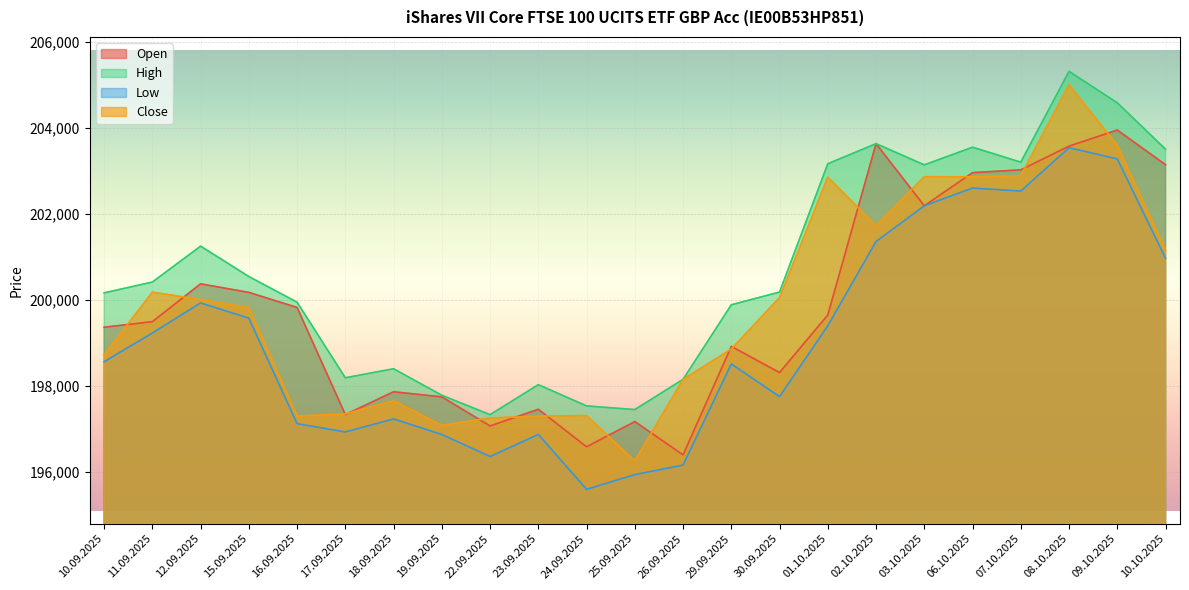

Is the value of High at 19.09.2025 greater than the value of Close at 19.09.2025?

Yes